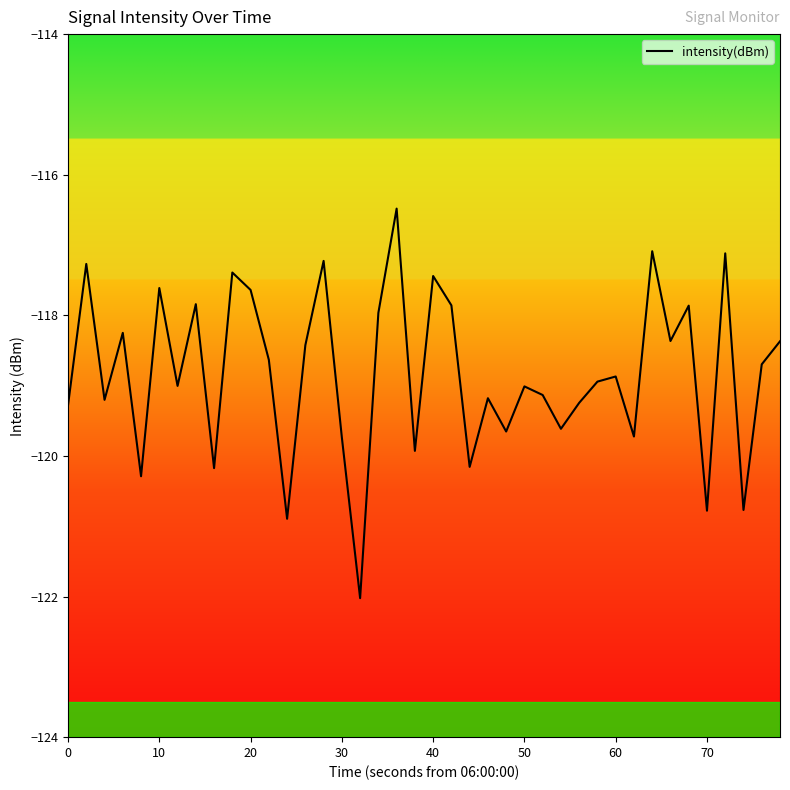

What is the difference between the maximum and minimum values?

5.5